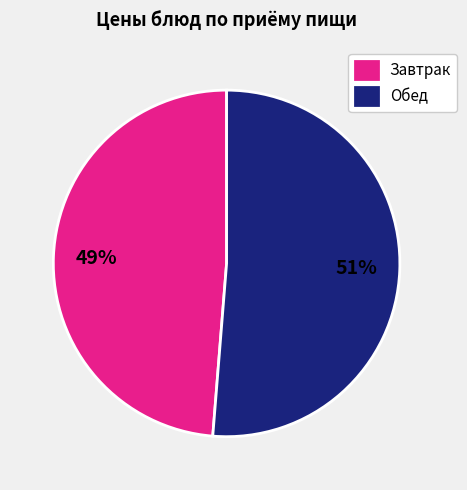

Which category has the biggest portion of the pie?

Обед